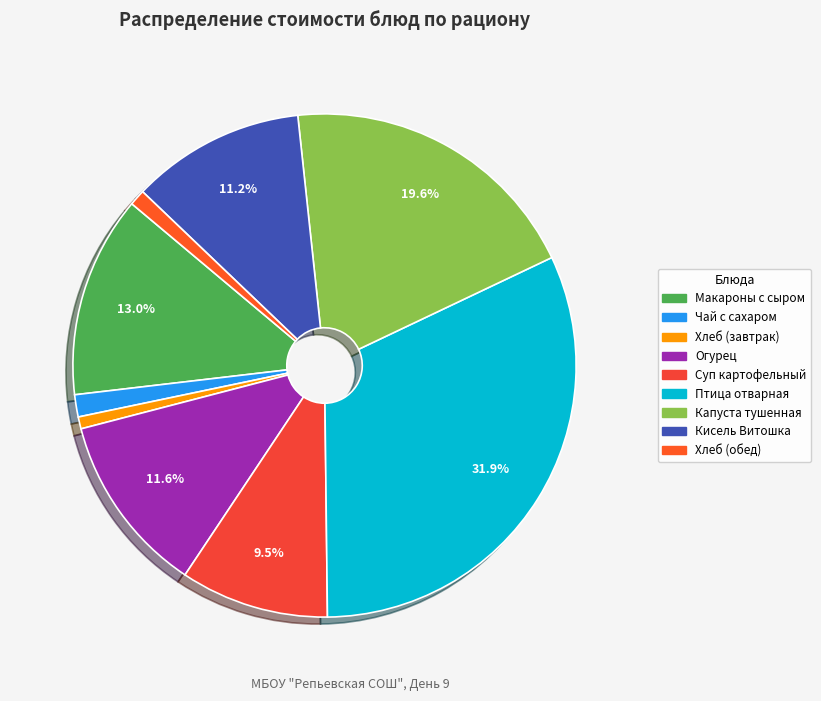

Rank the categories by value from highest to lowest.

Птица отварная с маслом, Капуста тушенная, Макароны отварные с сыром, Огурец в нарезке, Кисель Витошка, Суп картофельный с крупой, Чай с сахаром, Хлеб (обед), Хлеб (завтрак)